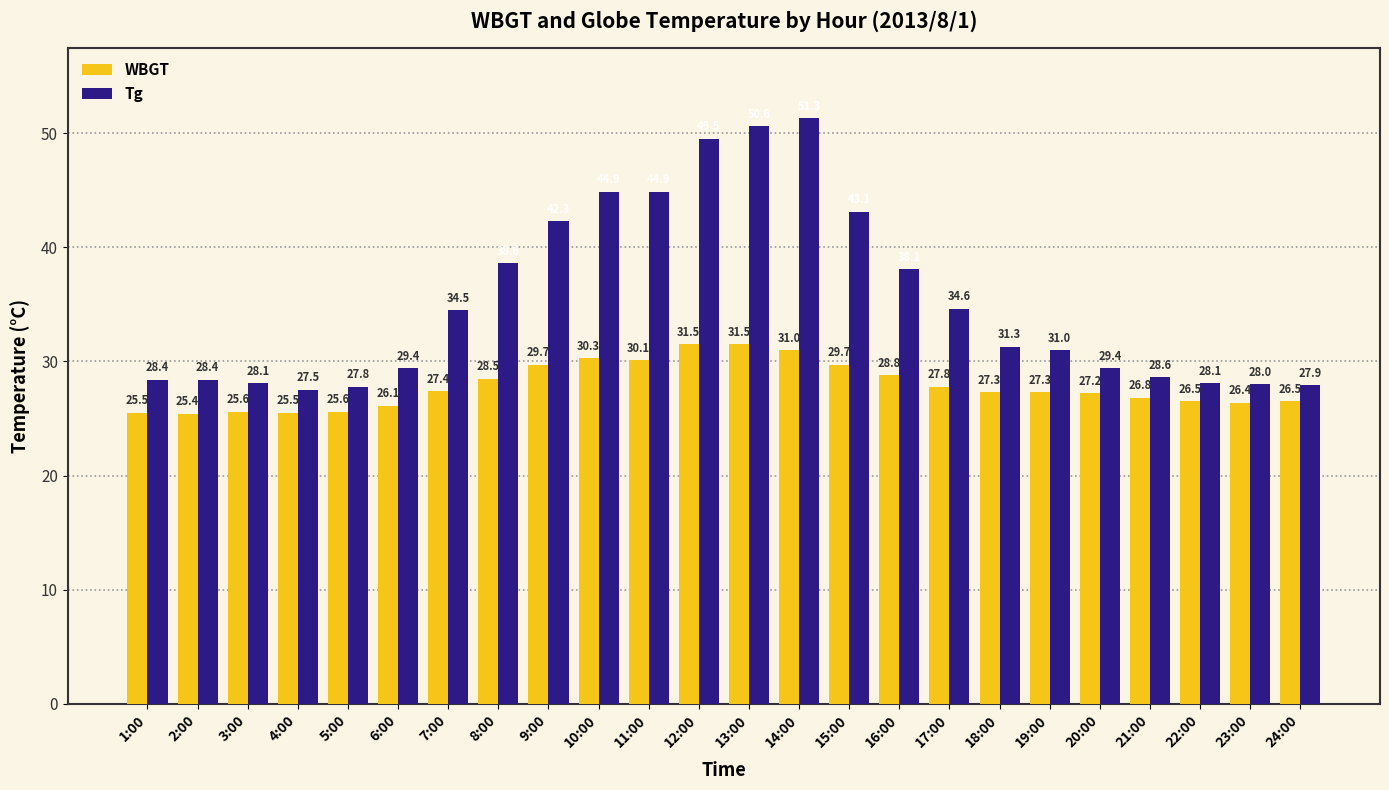

What is the difference between the Tg values at 20:00 and 5:00?

1.6